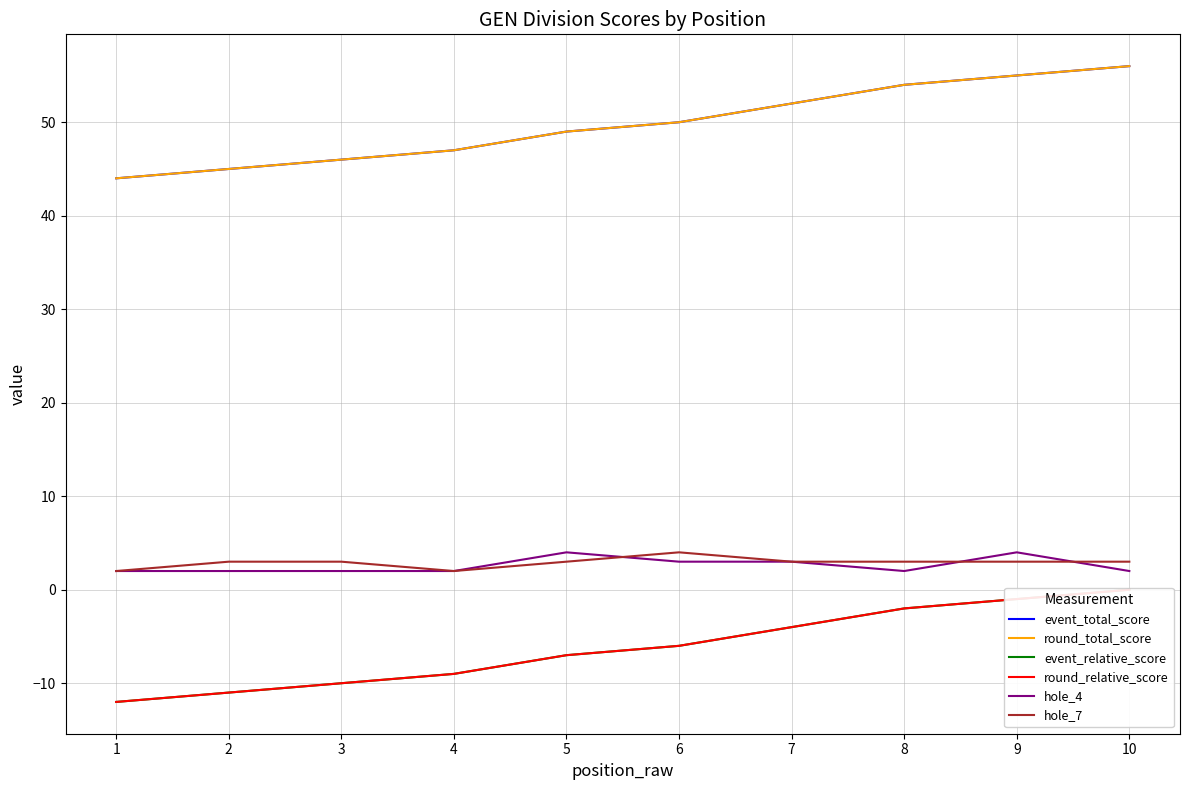

What is the maximum value for round_total_score?

56